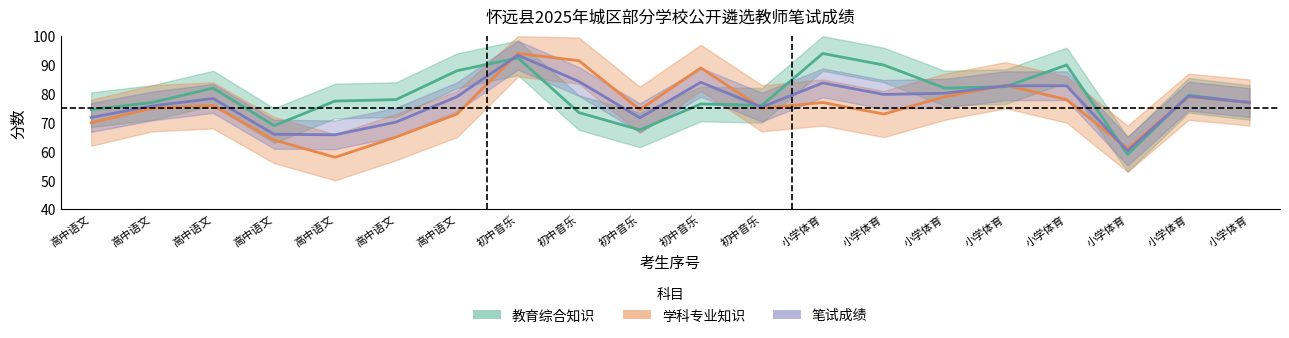

Reading right to left, list all the values displayed in this chart.

教育综合知识: 77.0	79.5	59.0	90.0	82.5	82.0	90.0	94.0	76.0	76.5	67.5	73.5	92.5	88.0	78.0	77.5	69.0	82.0	77.0	74.5
学科专业知识: 77.0	79.0	61.0	78.0	83.0	79.0	73.0	77.0	75.0	89.0	74.5	91.5	94.0	73.0	65.0	58.0	64.0	76.0	75.0	70.0
笔试成绩: 77.0	79.2	60.2	82.8	82.8	80.2	79.8	83.8	75.4	84.0	71.7	84.3	93.4	79.0	70.2	65.8	66.0	78.4	75.8	71.8